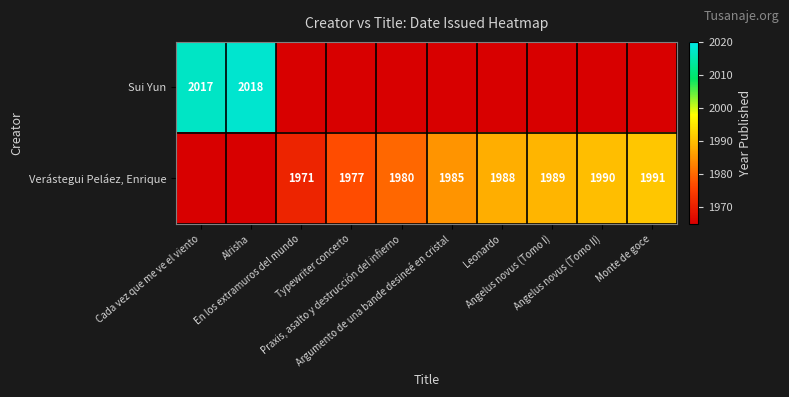

List the labels in order of Verástegui Peláez, Enrique value, largest first.

Monte de goce, Angelus novus (Tomo II), Angelus novus (Tomo I), Leonardo, Argumento de una bande desineé en cristal, Praxis, asalto y destrucción del infierno, Typewriter concerto, En los extramuros del mundo, Cada vez que me ve el viento, Alrisha